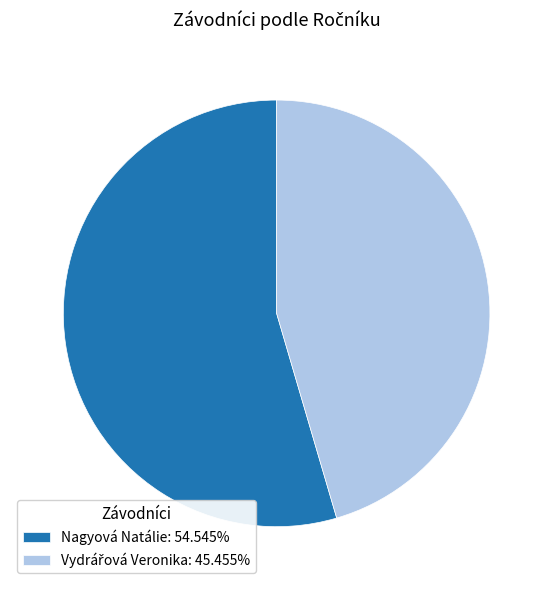

Does Nagyová Natálie represent more than half of the total?

Yes